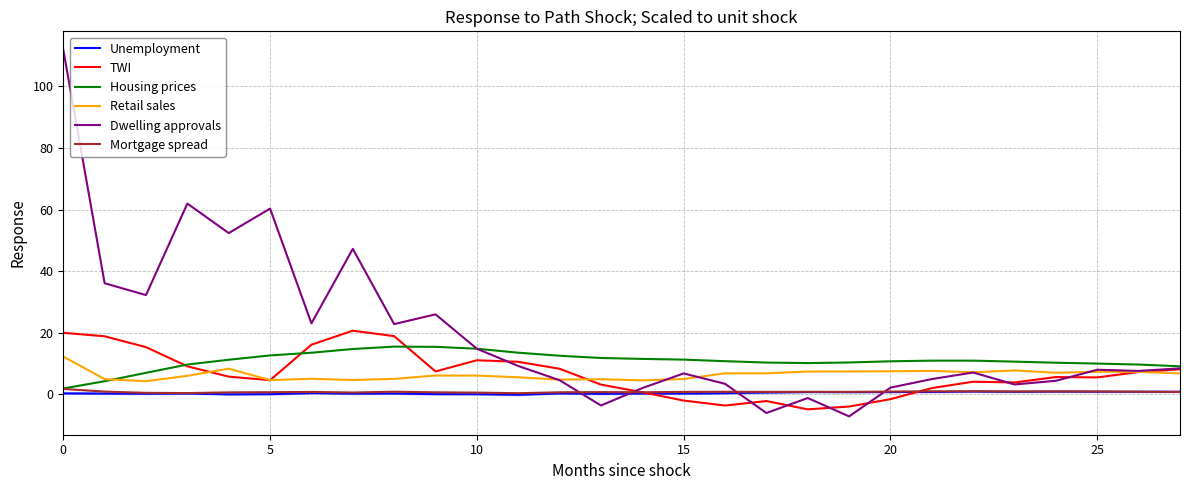

True or false: Unemployment and Retail sales cross at least once.

False